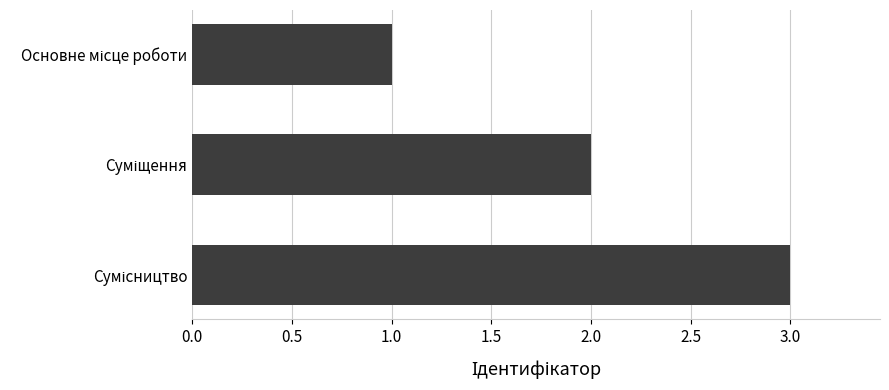

How many bars are there in total?

3